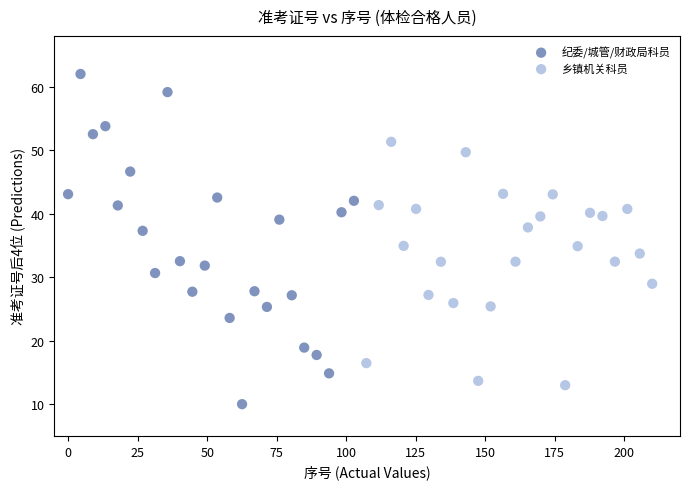

What are all the series names shown in the legend?

纪委/城管/财政局科员, 乡镇机关科员